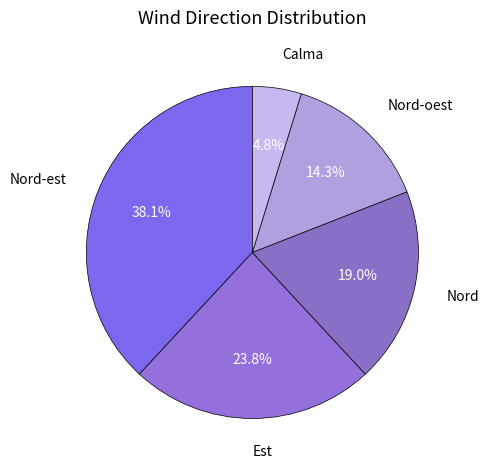

What portion of the pie excludes Nord-oest?

85.7%